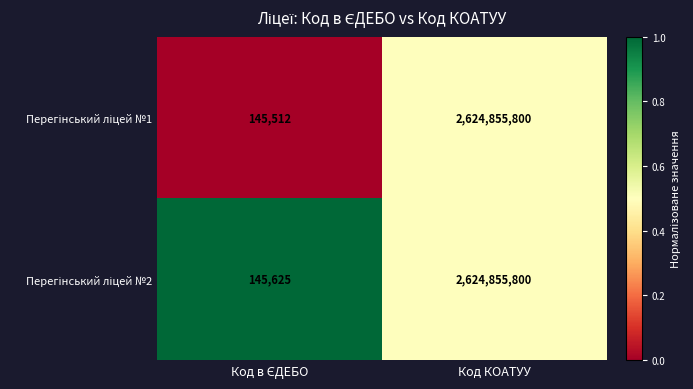

What is the minimum value shown in the chart?

145512